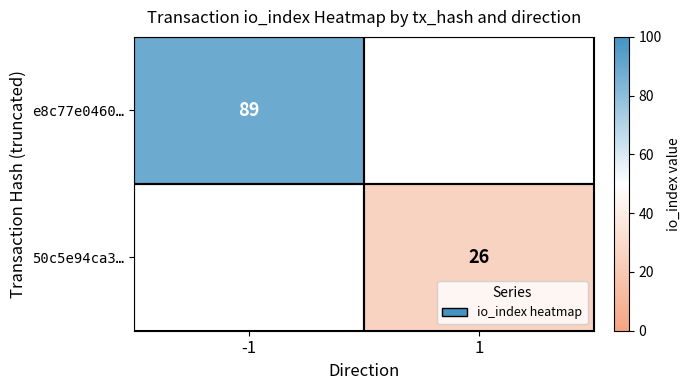

What is the spread (max minus min) of values at -1?

89